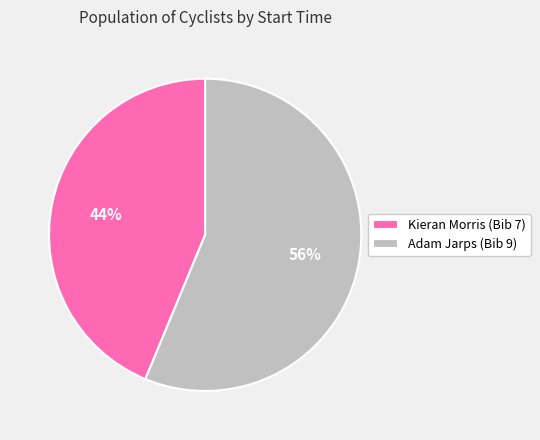

How many segments does this pie chart have?

2